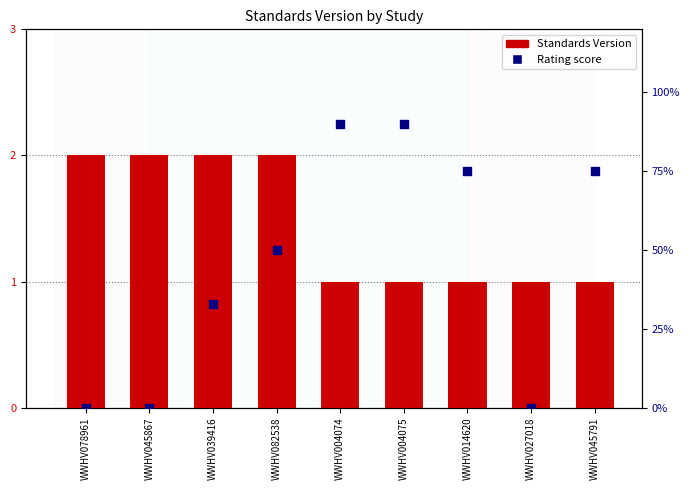

Which series reaches the minimum Y coordinate?

Rating score